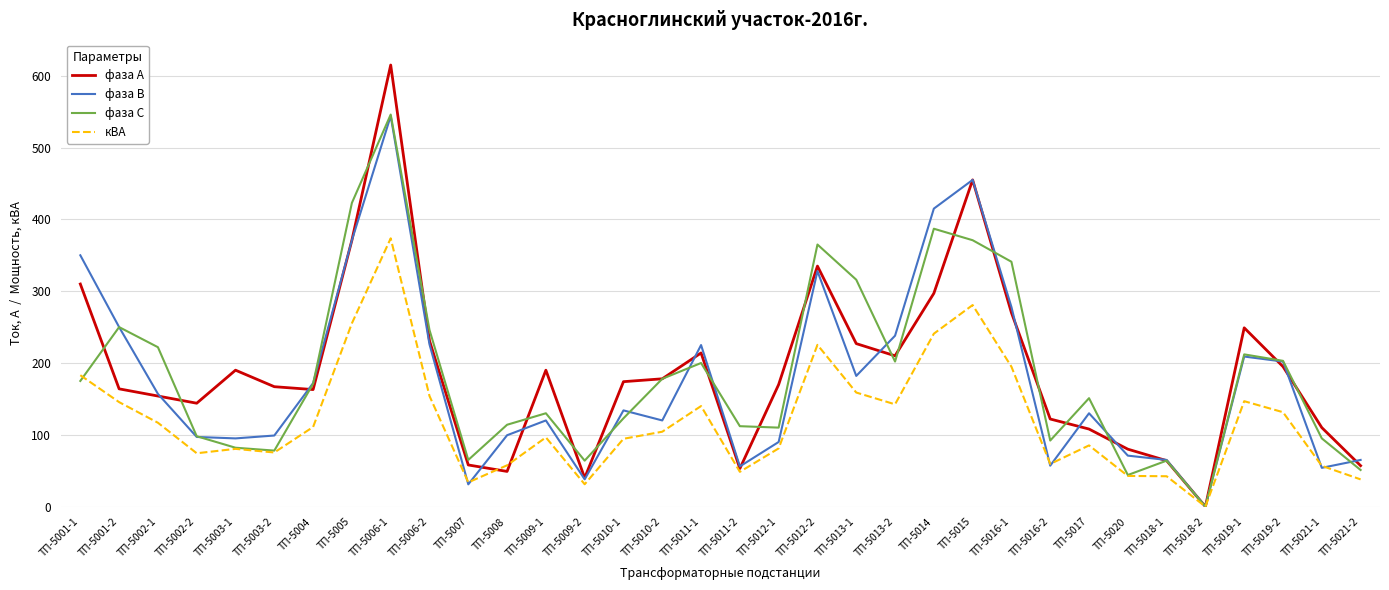

Where do фаза С and кВА first cross each other?

ТП-5001-1 and ТП-5001-2